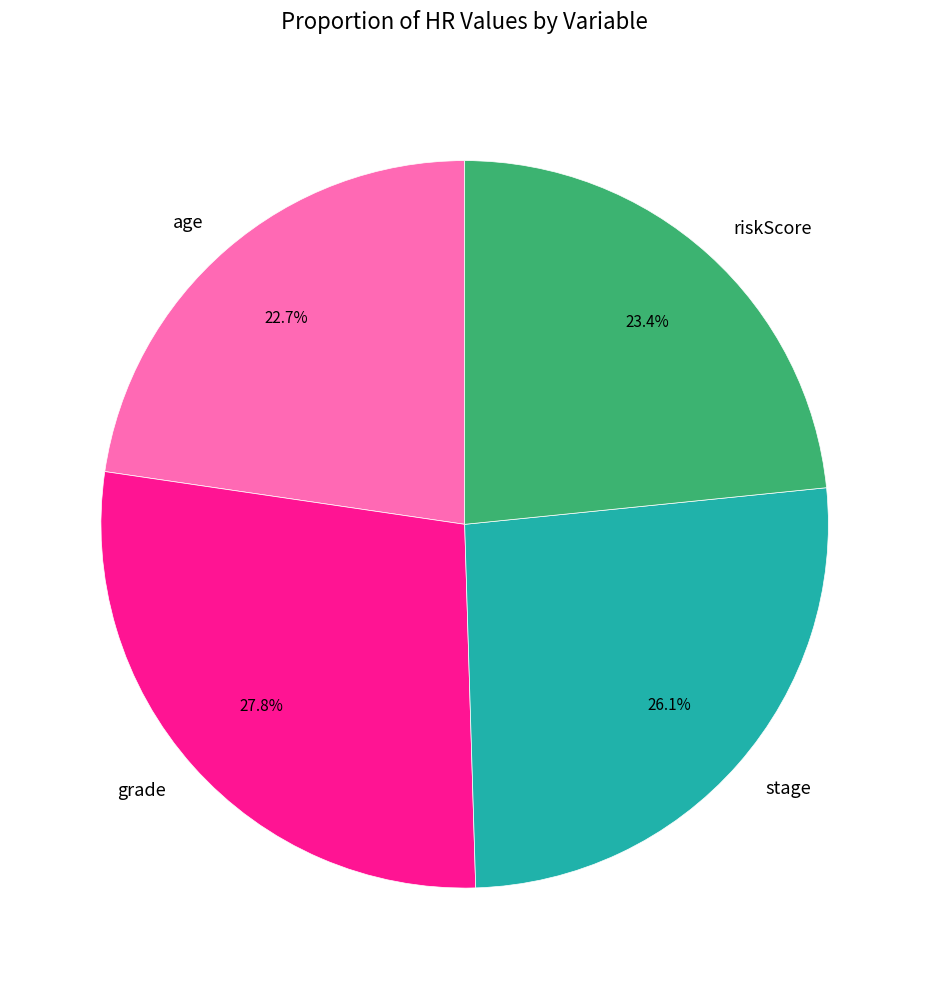

To the nearest percent, what is the difference between the age and stage slice percentages?

3%